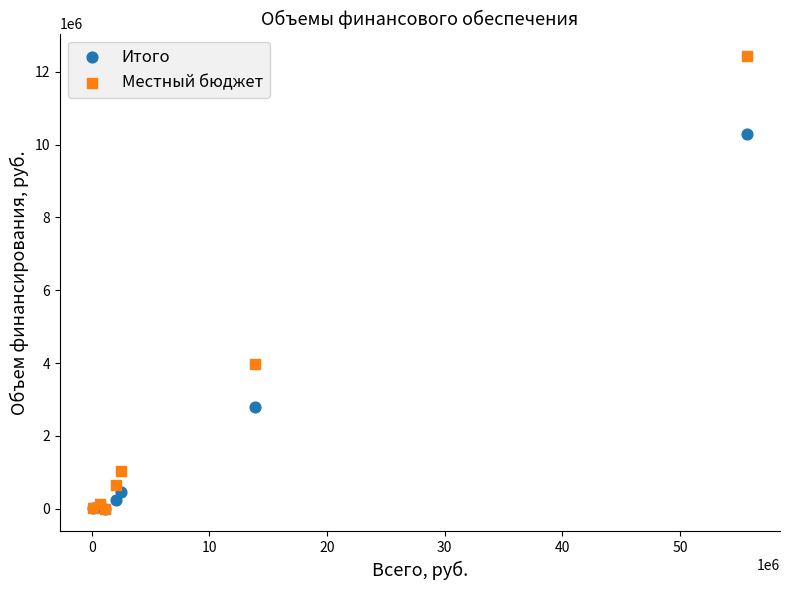

Which series has the widest spread of Y values?

Местный бюджет